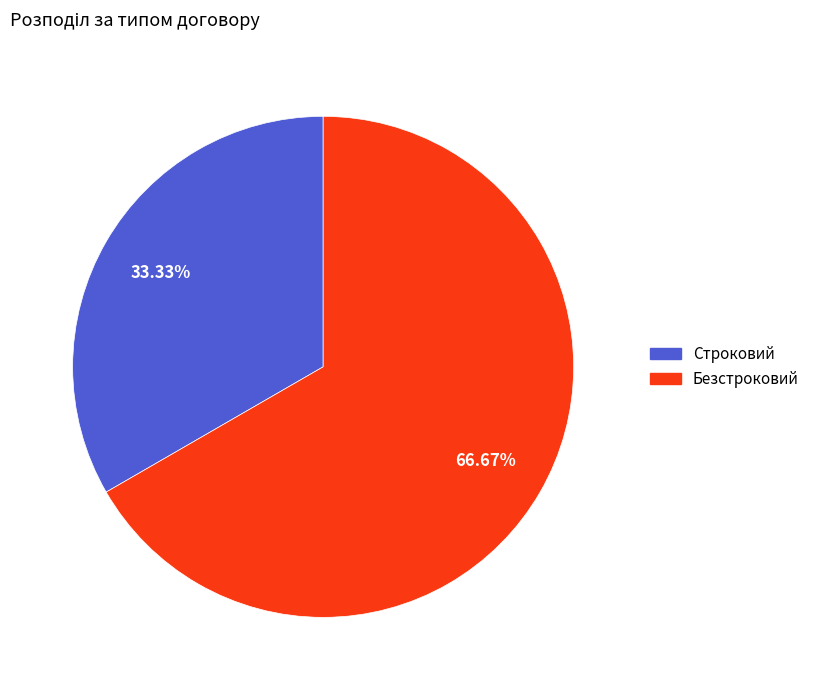

Is Безстроковий the majority of the pie?

Yes